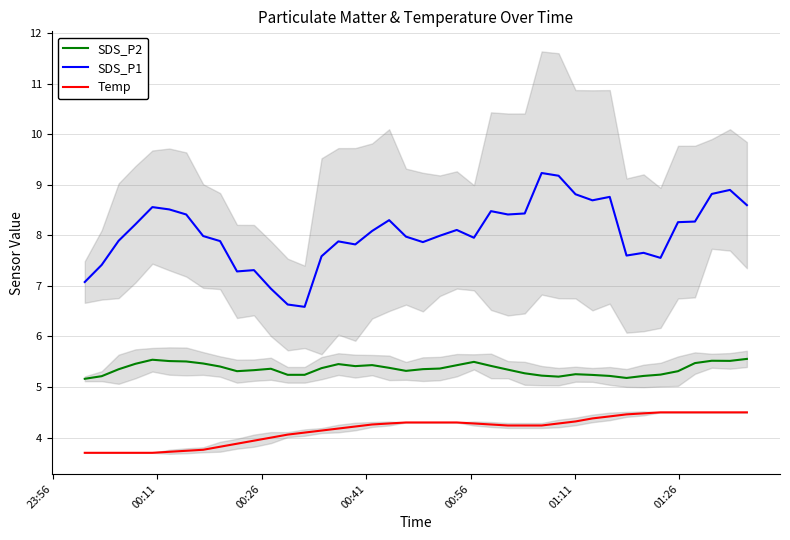

What are all the series names shown in the legend?

SDS_P2, SDS_P1, Temp